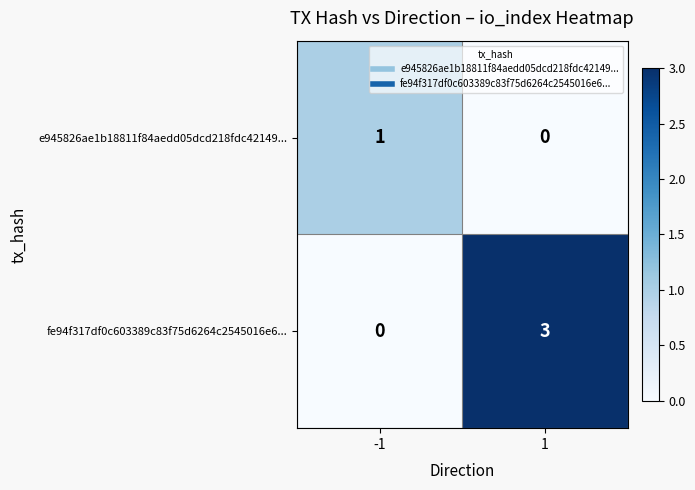

Reading left to right, transcribe all the data shown in this chart.

e945826ae1b18811f84aedd05dcd218fdc42149...: -1=1	1=0
fe94f317df0c603389c83f75d6264c2545016e6...: -1=0	1=3